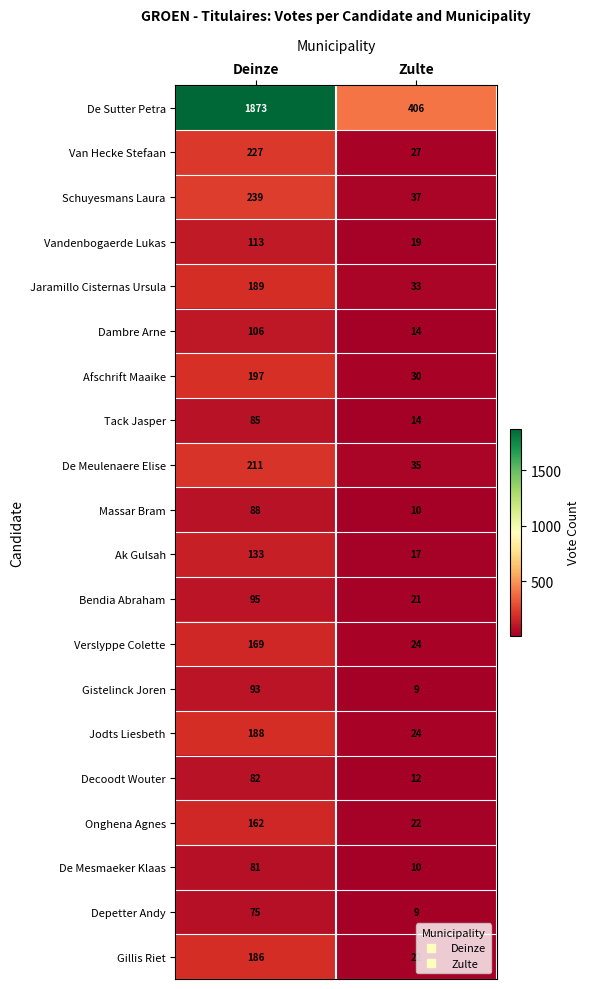

How many series are shown in this chart?

20